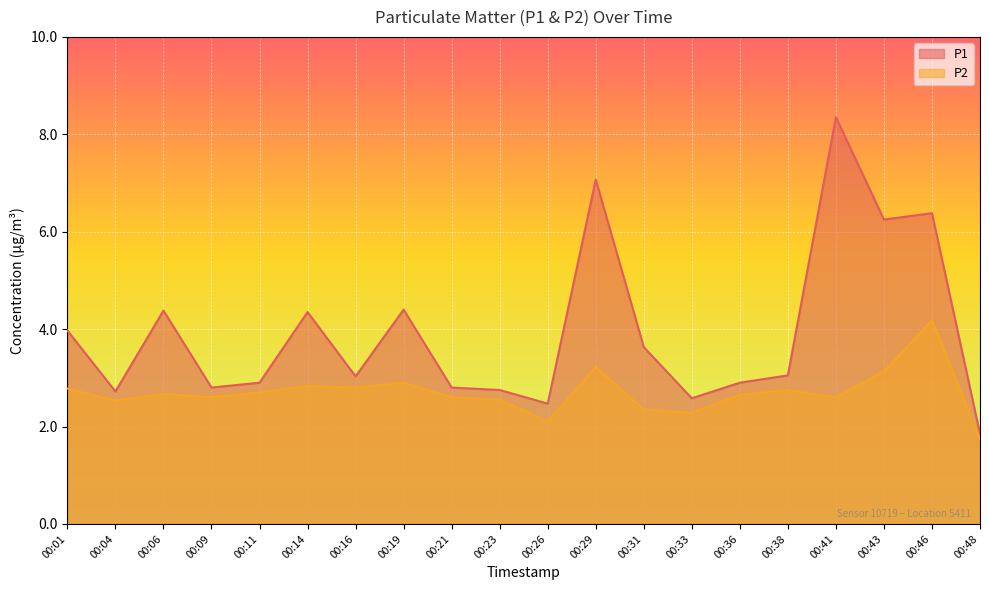

Which series has the largest range (max minus min)?

P1